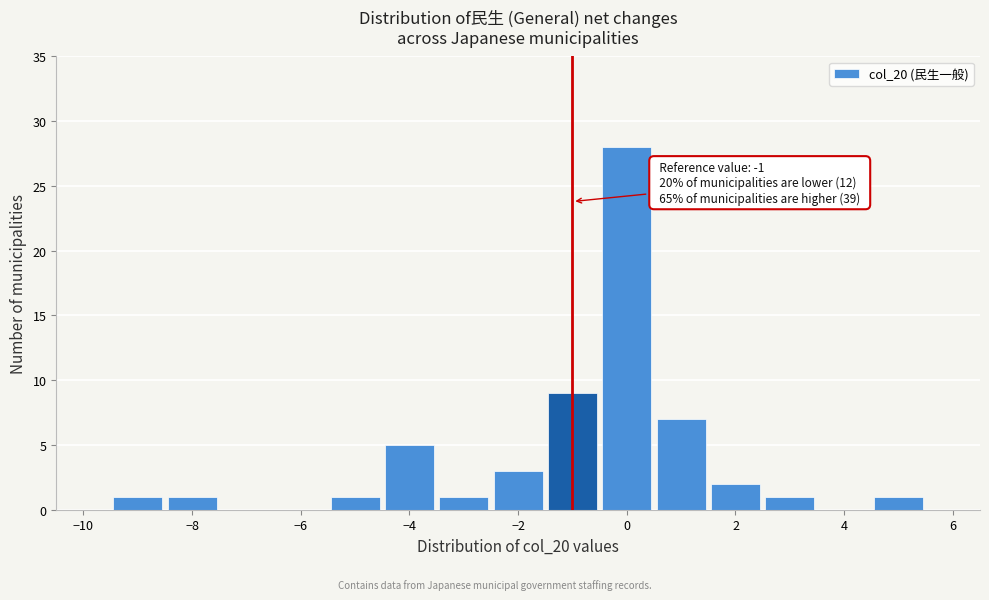

Which range on the x-axis has the tallest bar?

-0.5 to 0.5